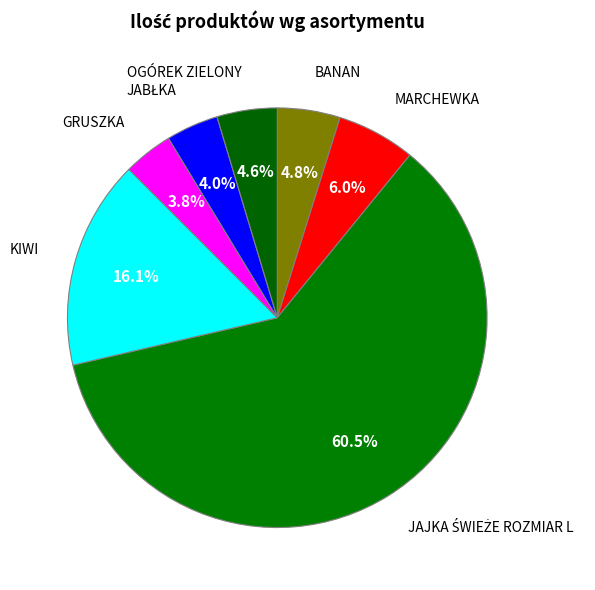

Do GRUSZKA and MARCHEWKA together represent more than half of the pie?

No